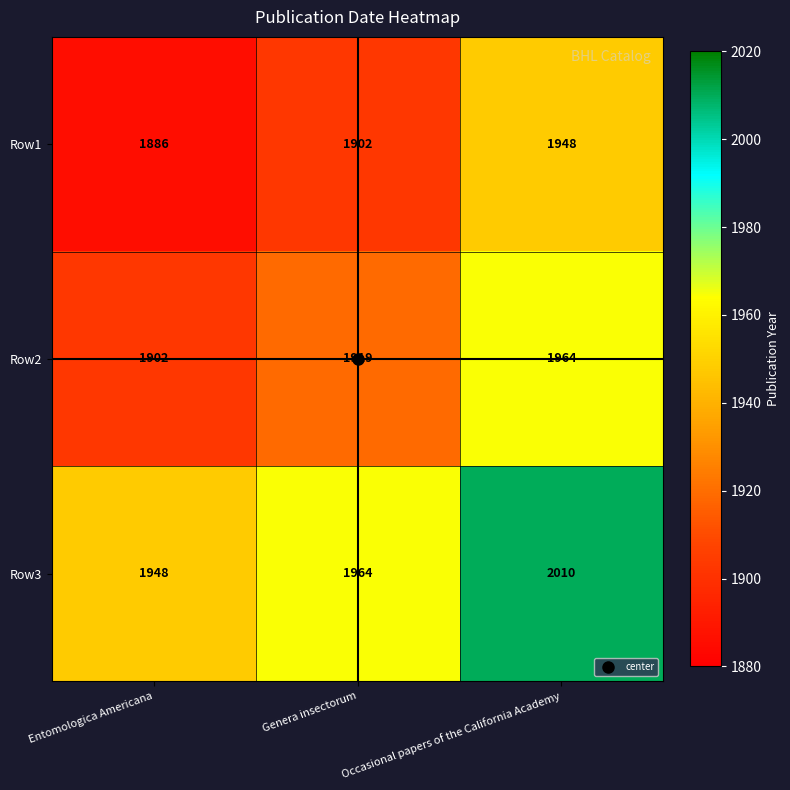

Which series changed the most between Entomologica Americana and Genera insectorum?

Row2